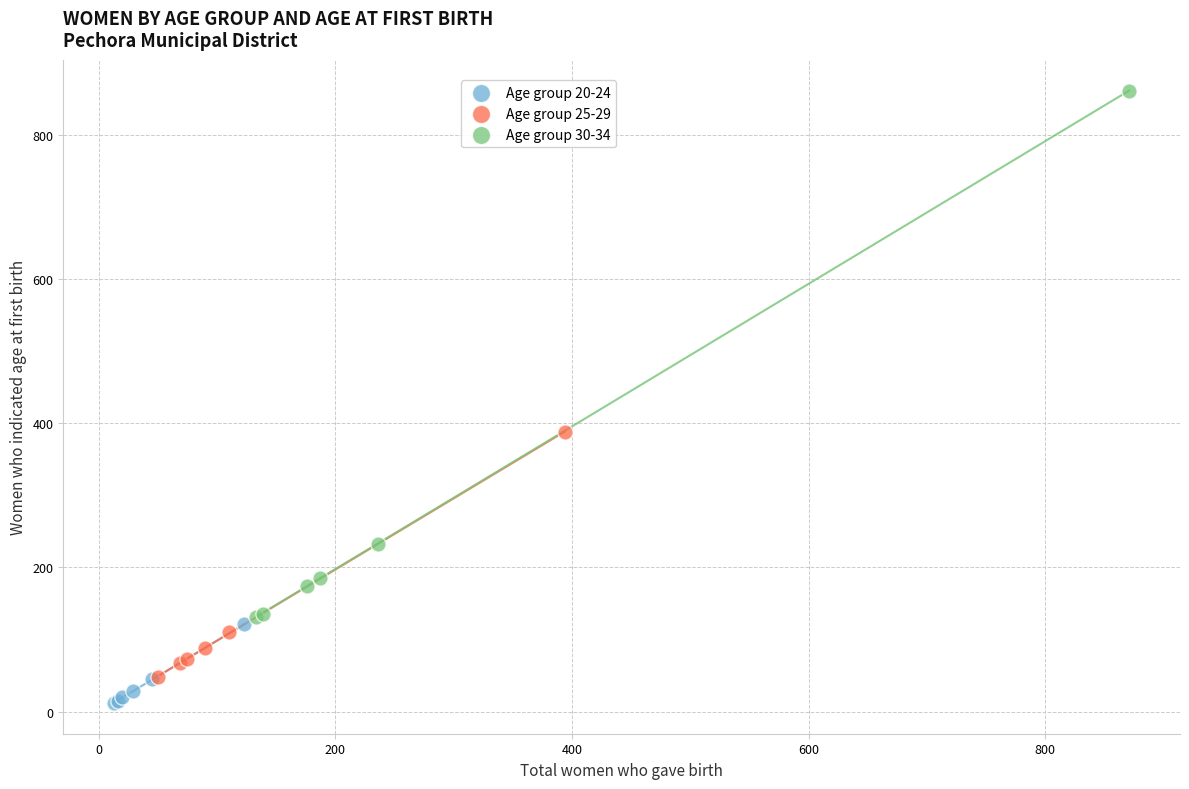

Which series has the largest Y range (max minus min)?

Age group 30-34